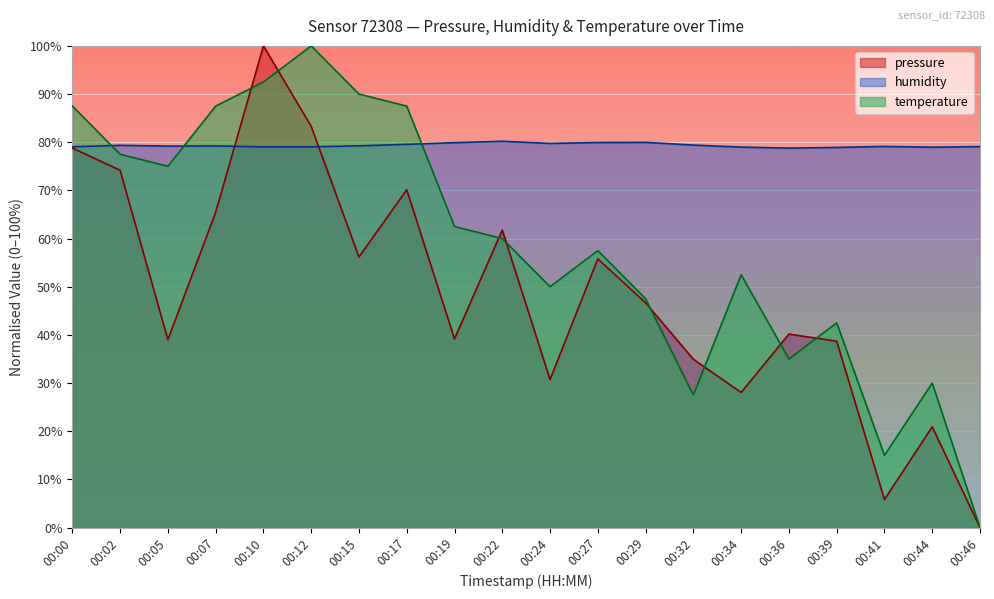

Where do humidity and temperature first cross each other?

00:00 and 00:02